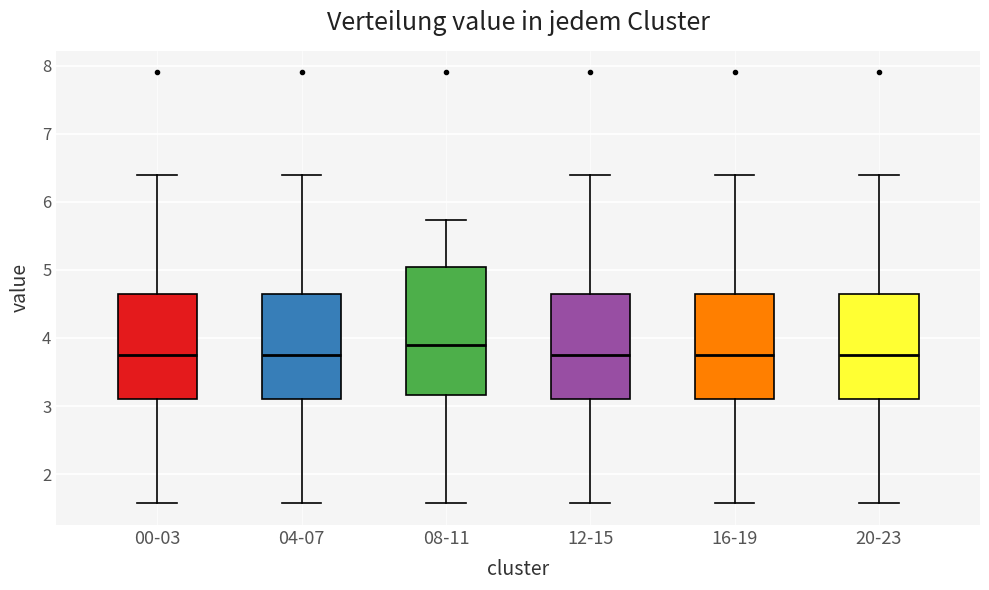

Comparing the boxes themselves (not the whiskers), which one is the tallest?

08-11